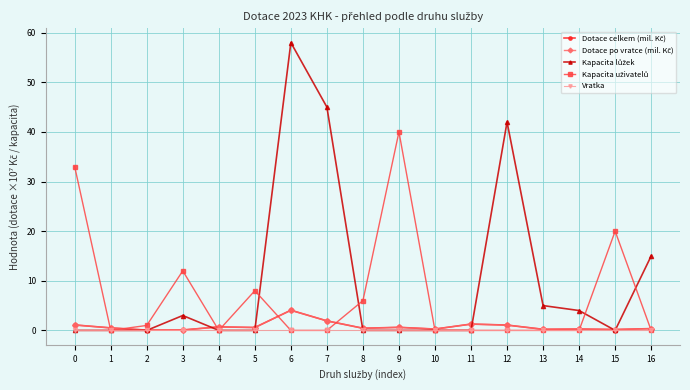

Is this an area chart (filled region under the line)?

No